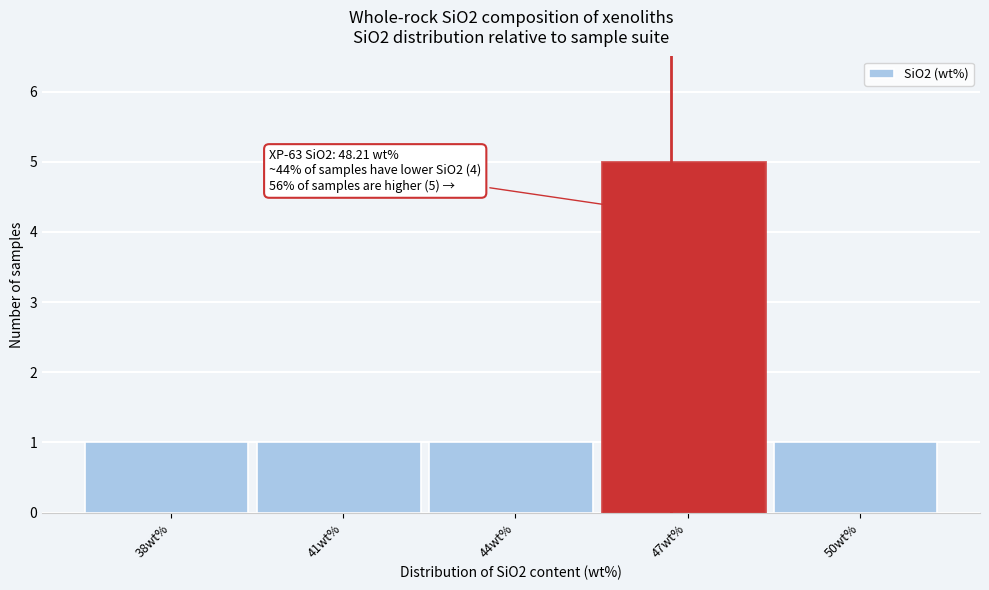

Reading left to right, what are all the values shown in this chart?

1	1	1	5	1